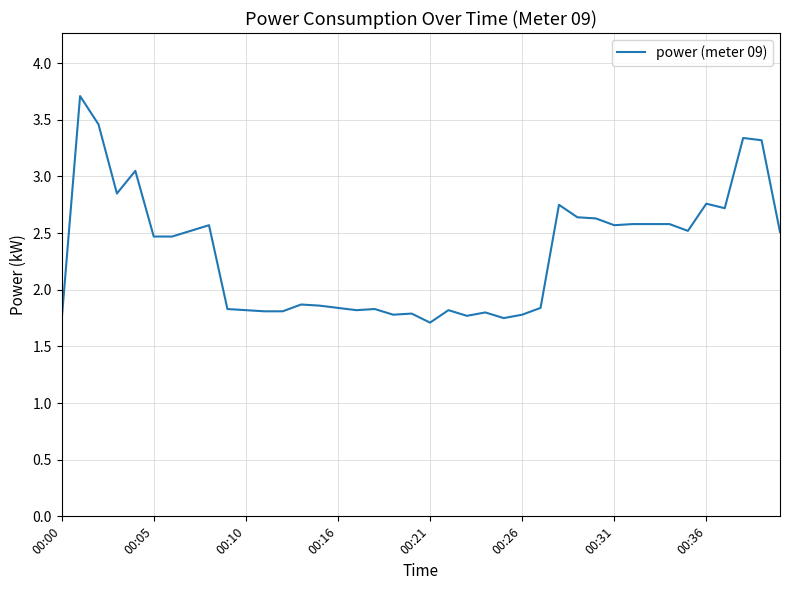

What is the smallest value displayed?

1.7